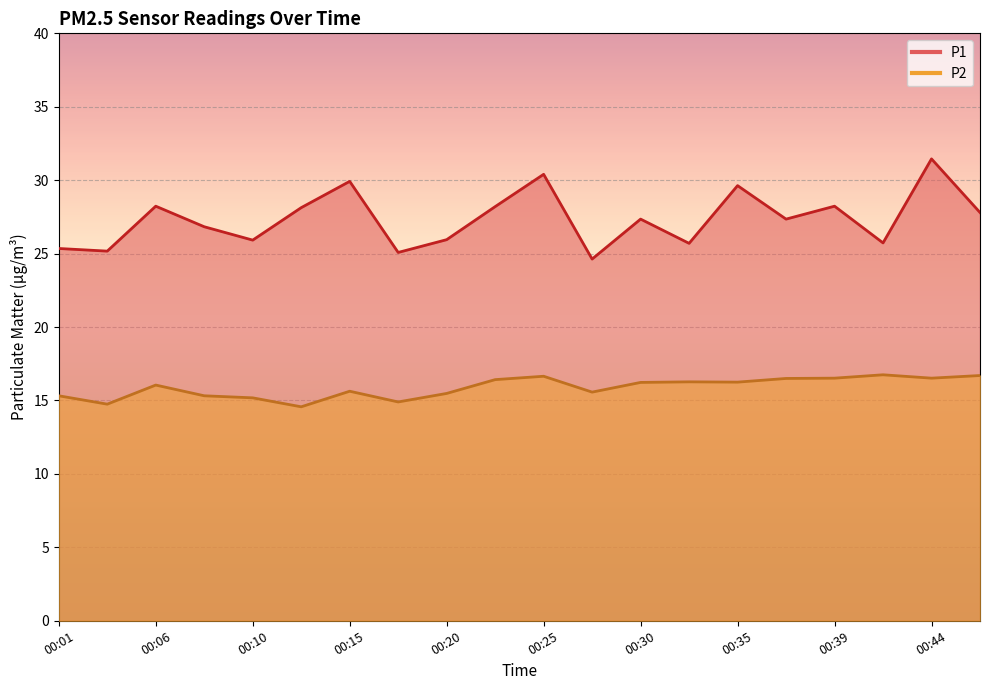

What is the minimum value for P2?

14.6